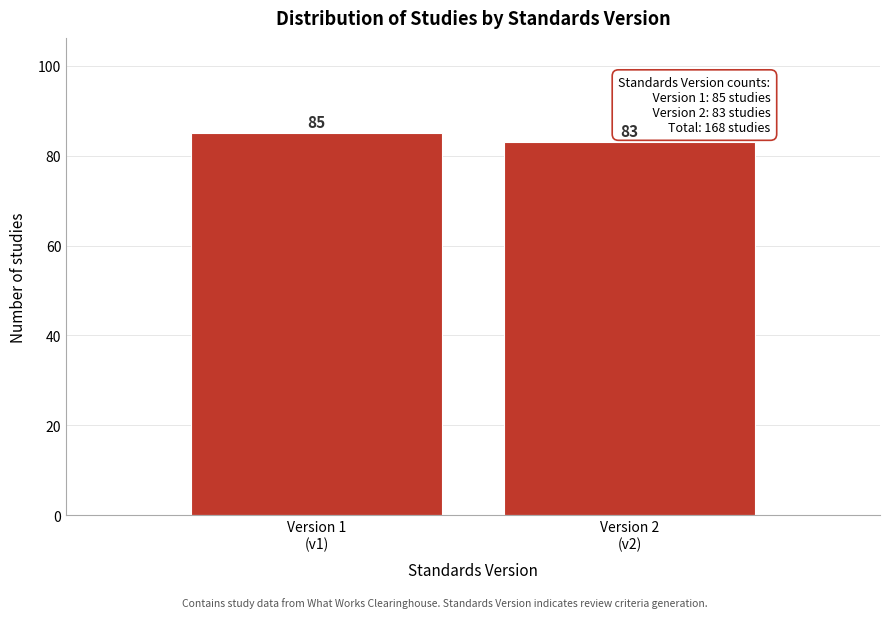

Reading left to right, transcribe all the data shown in this chart.

85	83